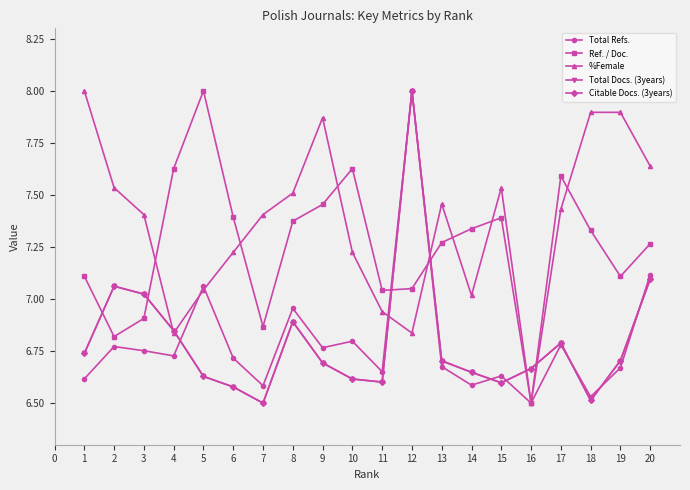

What is the maximum value for Citable Docs. (3years)?

8.0